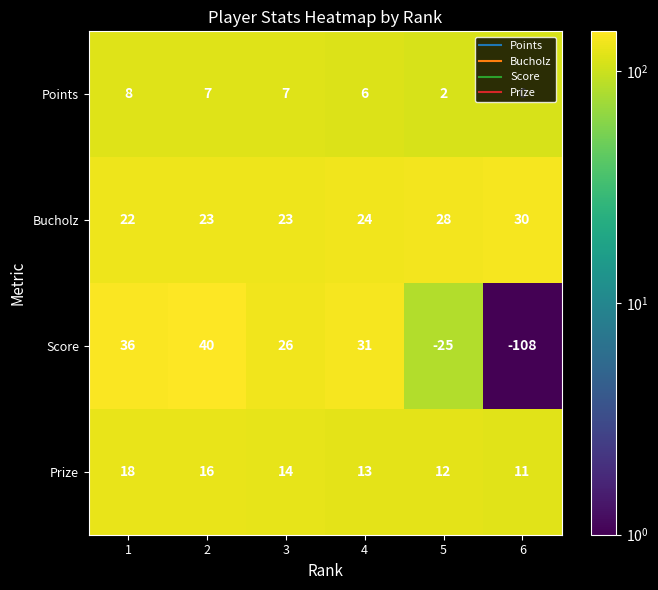

What value does the Bucholz series have at 6?

30